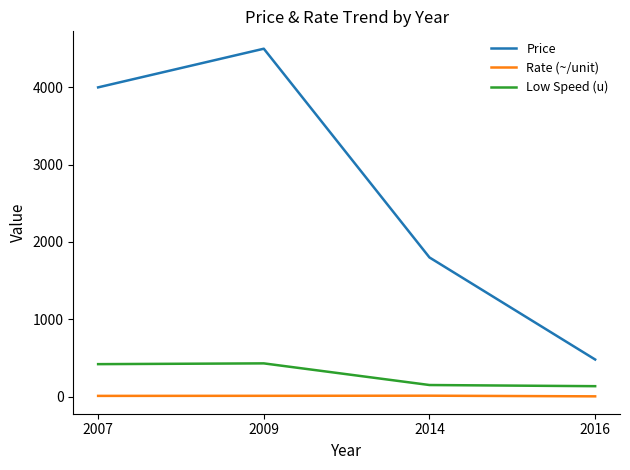

Which category has the highest value in the Price series?

2009